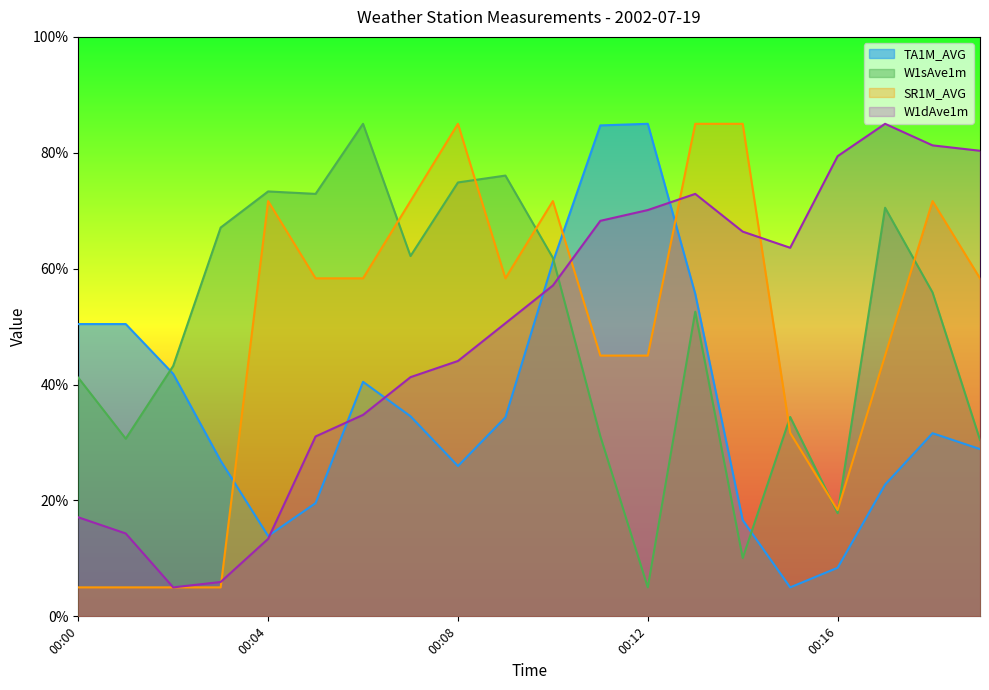

Is the value of W1sAve1m at 00:05 greater than the value of SR1M_AVG at 00:05?

Yes